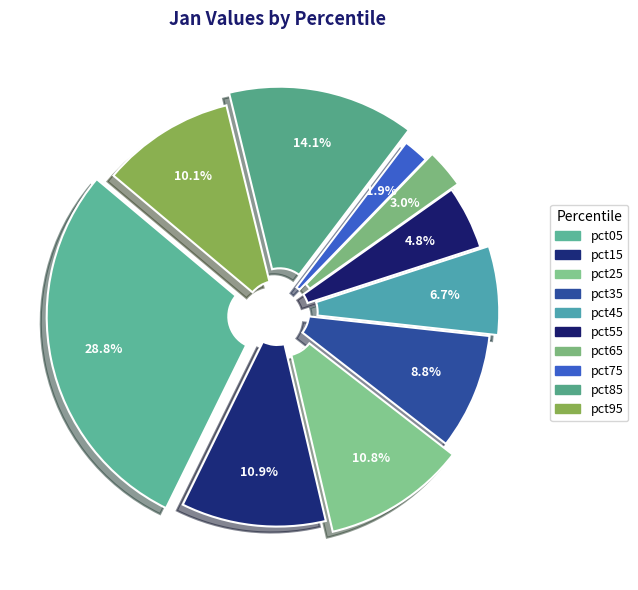

Does pct15 represent more than half of the total?

No